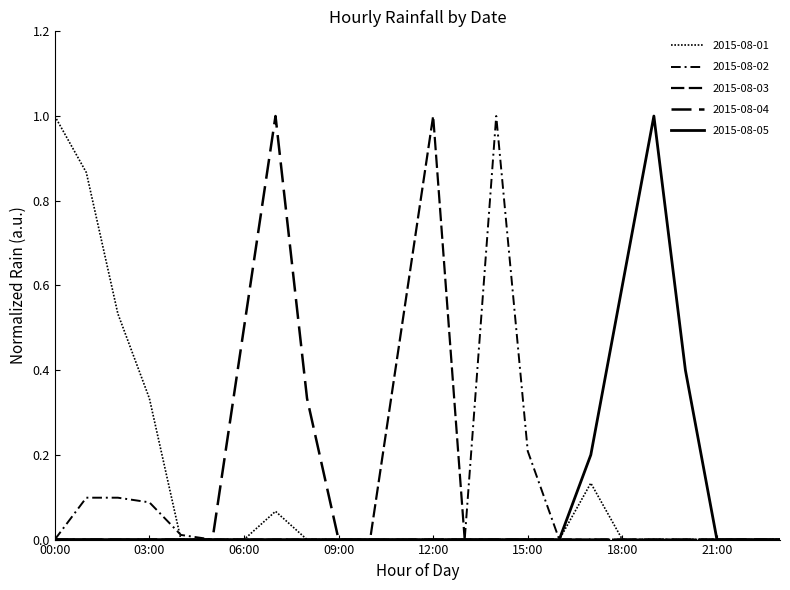

Reading left to right, transcribe all the data shown in this chart.

2015-08-01: 1.0	0.9	0.5	0.3	0.0	0.0	0.0	0.1	0.0	0.0	0.0	0.0	0.0	0.0	0.0	0.0	0.0	0.1	0.0	0.0	0.0	0.0	0.0	0.0
2015-08-02: 0.0	0.1	0.1	0.1	0.0	0.0	0.0	0.0	0.0	0.0	0.0	0.0	0.0	0.0	1.0	0.2	0.0	0.0	0.0	0.0	0.0	0.0	0.0	0.0
2015-08-03: 0.0	0.0	0.0	0.0	0.0	0.0	0.0	0.0	0.0	0.0	0.0	0.5	1.0	0.0	0.0	0.0	0.0	0.0	0.0	0.0	0.0	0.0	0.0	0.0
2015-08-04: 0.0	0.0	0.0	0.0	0.0	0.0	0.5	1.0	0.3	0.0	0.0	0.0	0.0	0.0	0.0	0.0	0.0	0.0	0.0	0.0	0.0	0.0	0.0	0.0
2015-08-05: 0.0	0.0	0.0	0.0	0.0	0.0	0.0	0.0	0.0	0.0	0.0	0.0	0.0	0.0	0.0	0.0	0.0	0.2	0.6	1.0	0.4	0.0	0.0	0.0